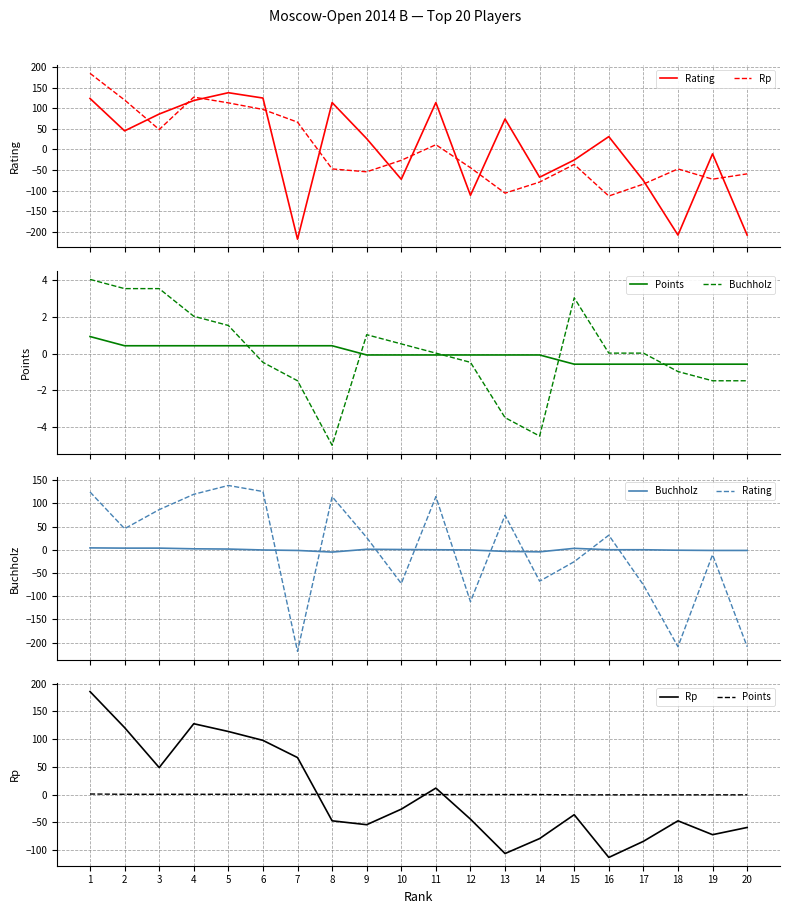

What is the value of the Points point at the 10th from the left?

-0.1